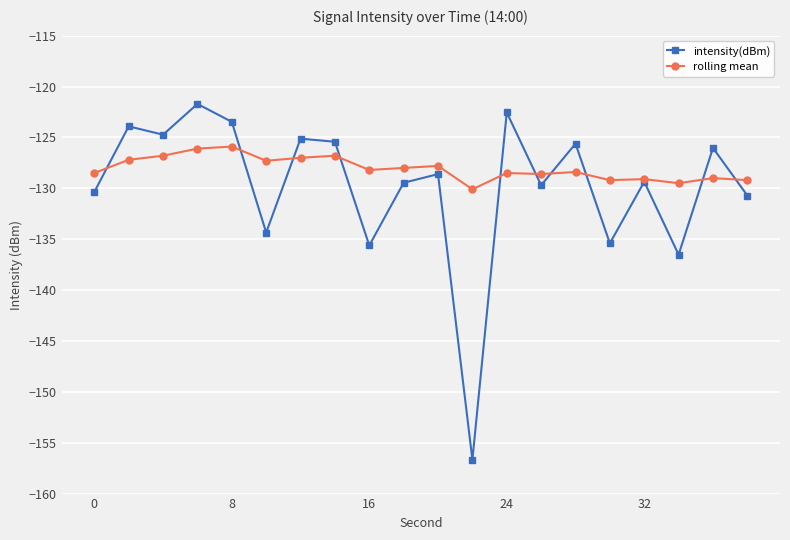

What is the value of the rolling mean point at the 5th from the left?

-125.9